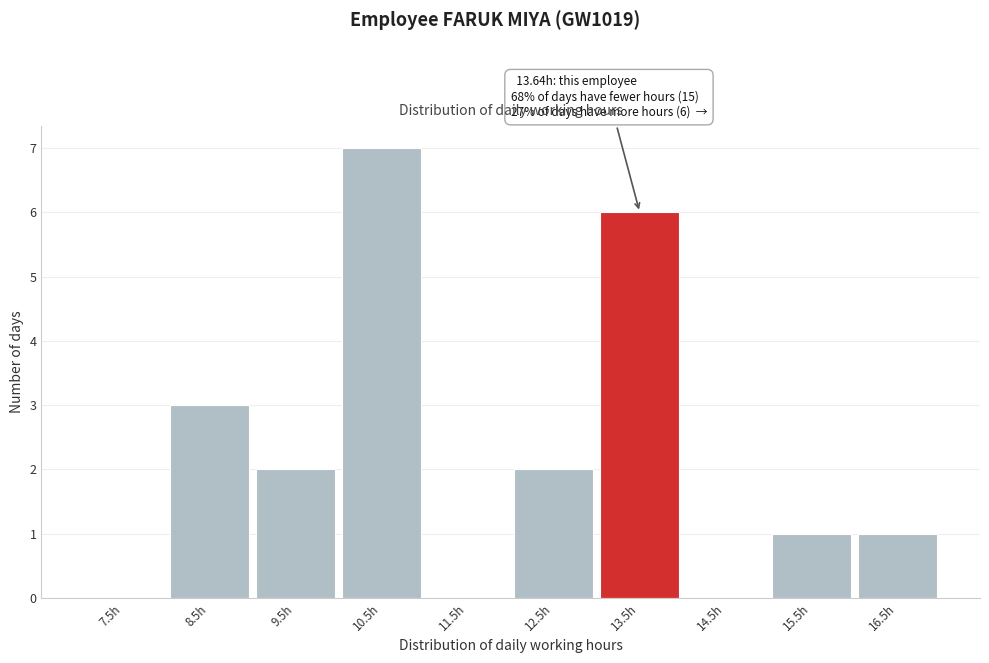

Reading left to right, extract all data points from this chart.

7.5h=0	8.5h=3	9.5h=2	10.5h=7	11.5h=0	12.5h=2	13.5h=6	14.5h=0	15.5h=1	16.5h=1